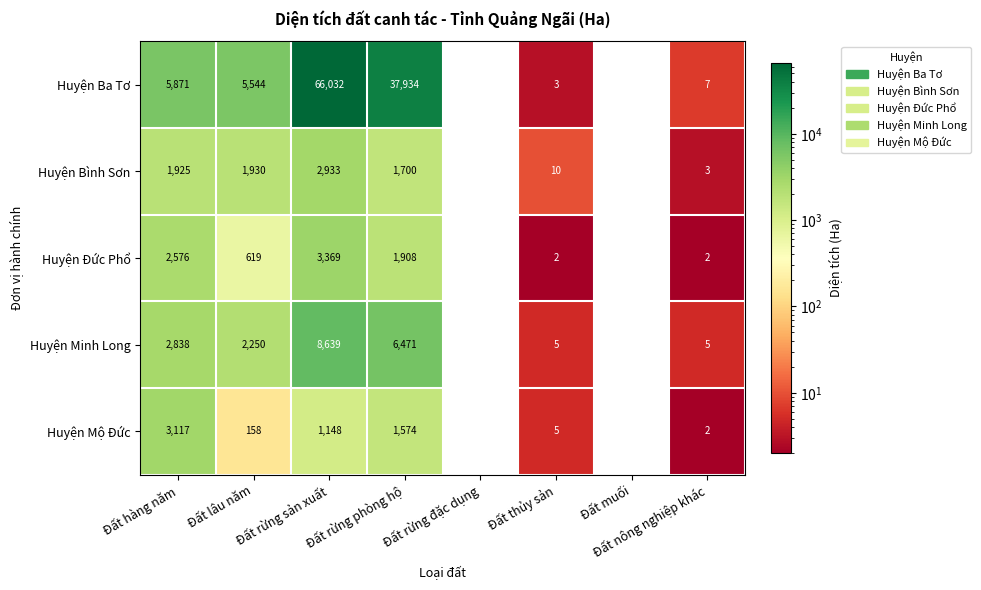

How many series are shown in this chart?

5